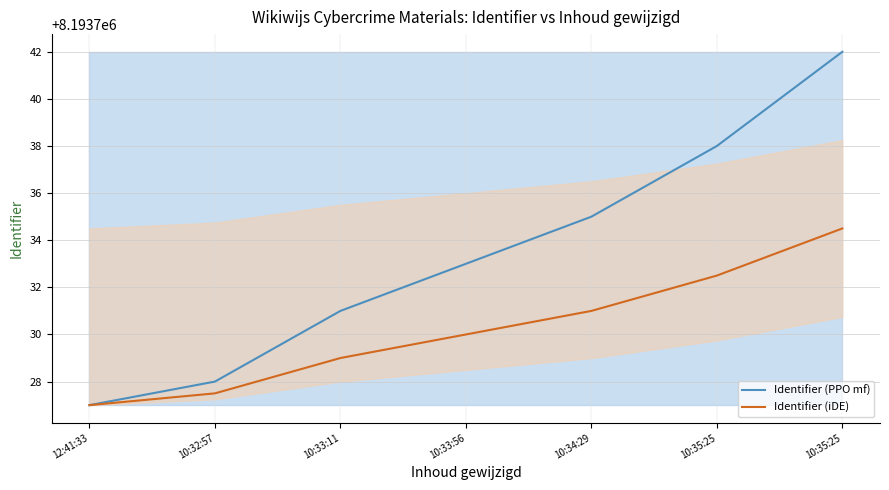

At 10:33:11, list the series in order from largest to smallest.

Identifier (PPO mf), Identifier (iDE)